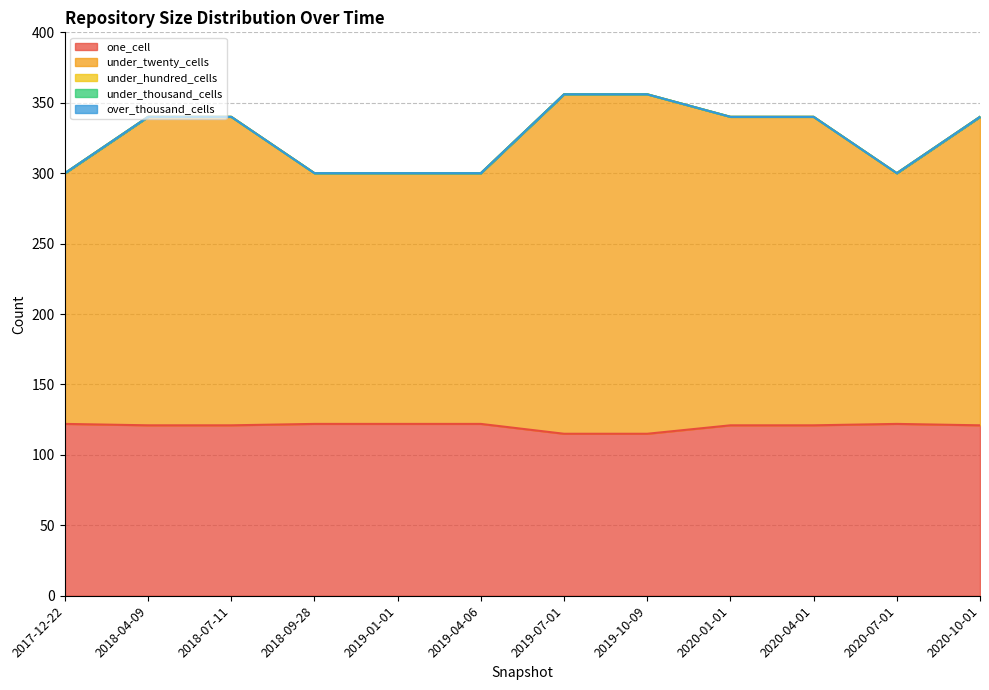

True or false: one_cell has more than 0 points higher than both neighbors.

True